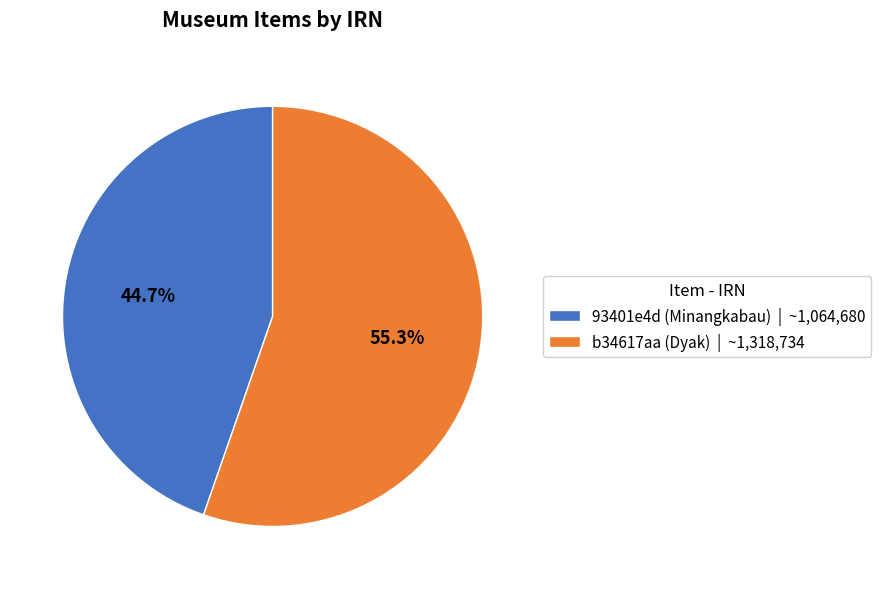

How many segments does this pie chart have?

2